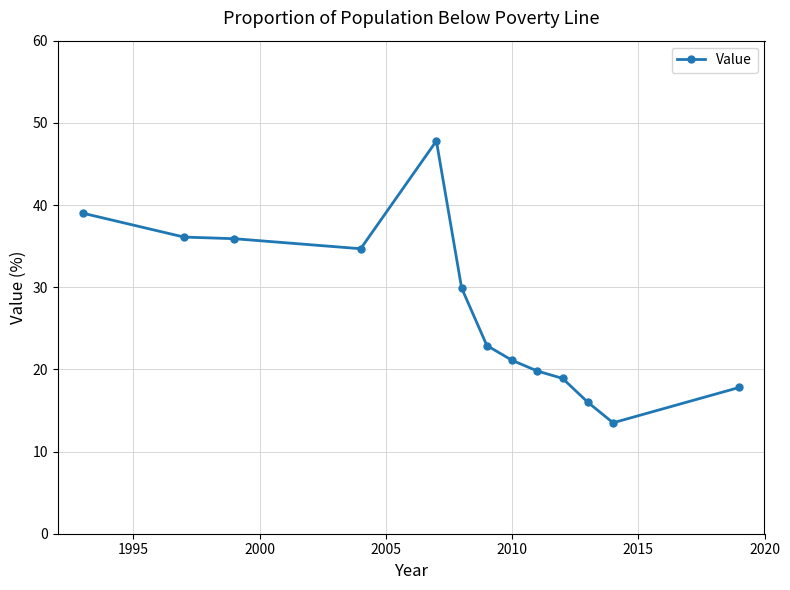

What is the greatest value displayed?

47.8